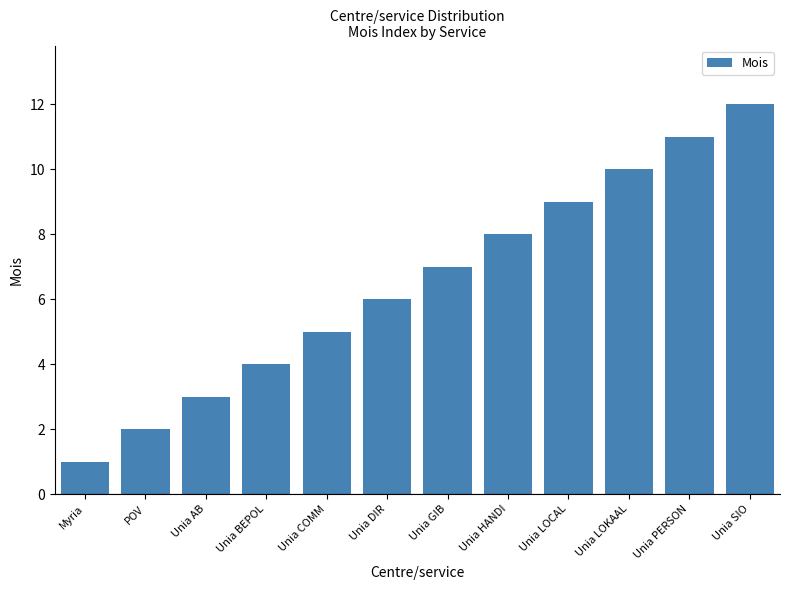

What is the minimum value shown in the chart?

1